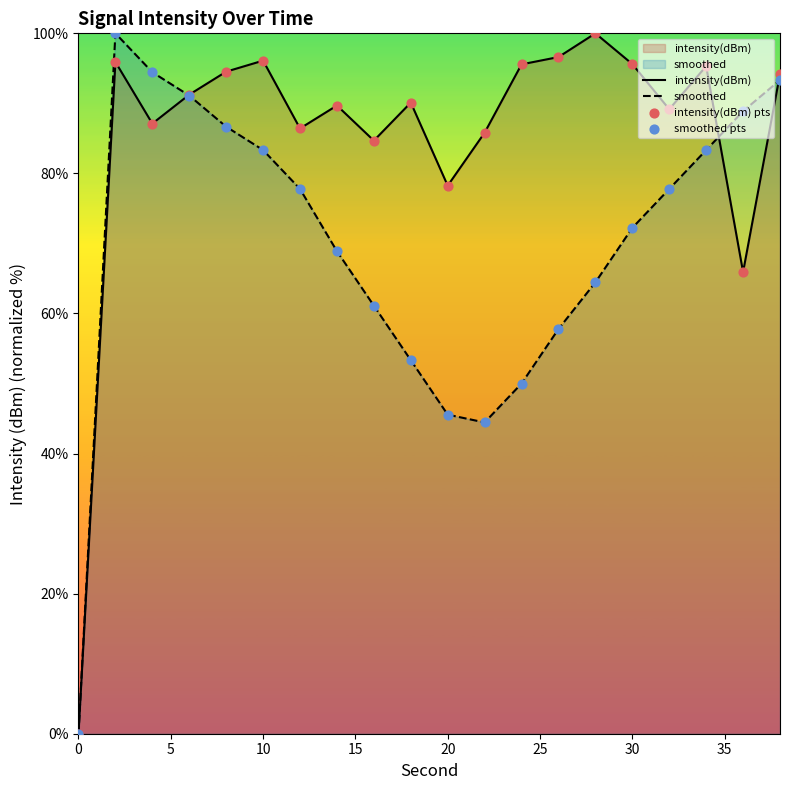

Which series has the largest total across all categories?

intensity(dBm)